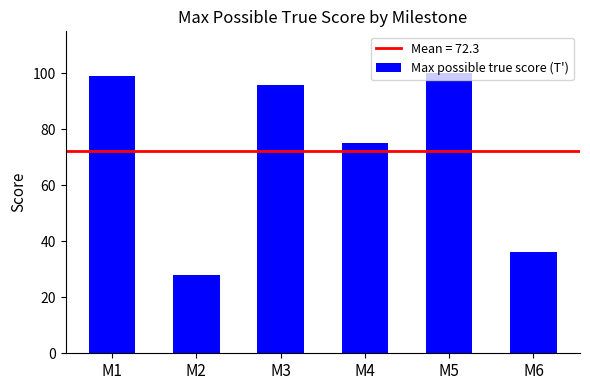

Reading left to right, transcribe all the data shown in this chart.

99	28	96	75	100	36